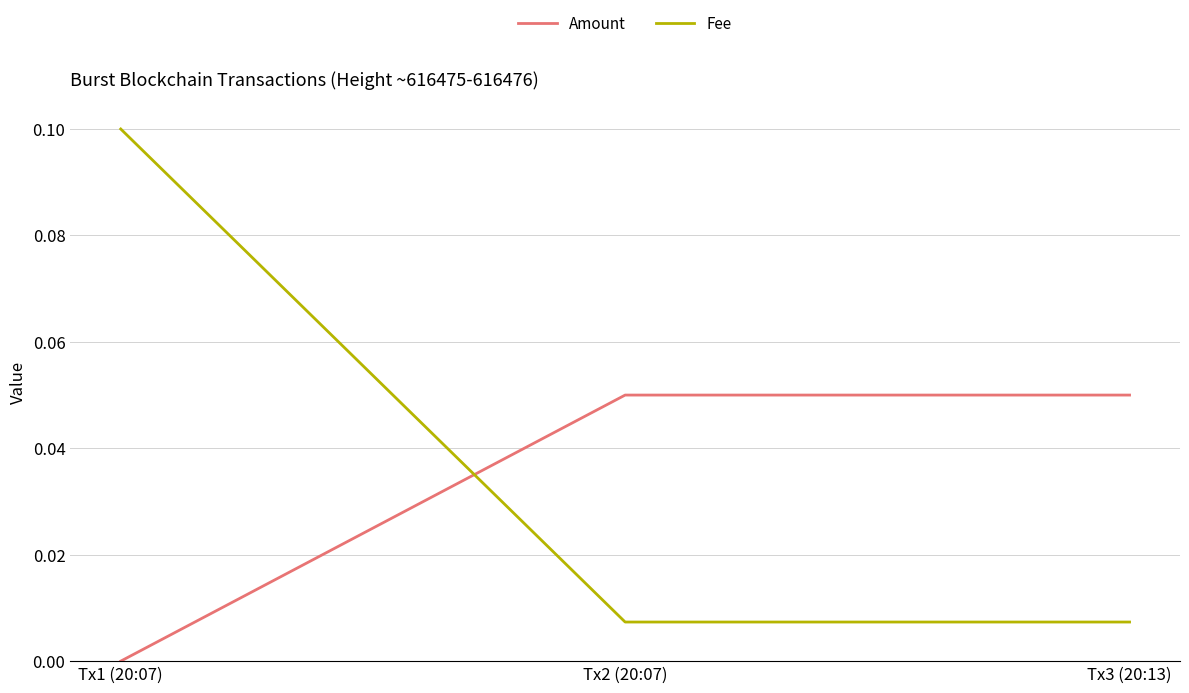

Is the value of Fee at Tx2 (20:07) greater than the value of Amount at Tx1 (20:07)?

Yes